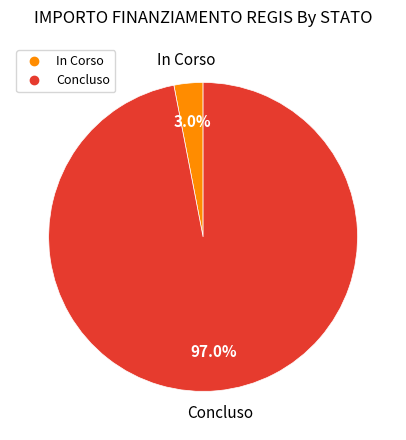

How many segments does this pie chart have?

2